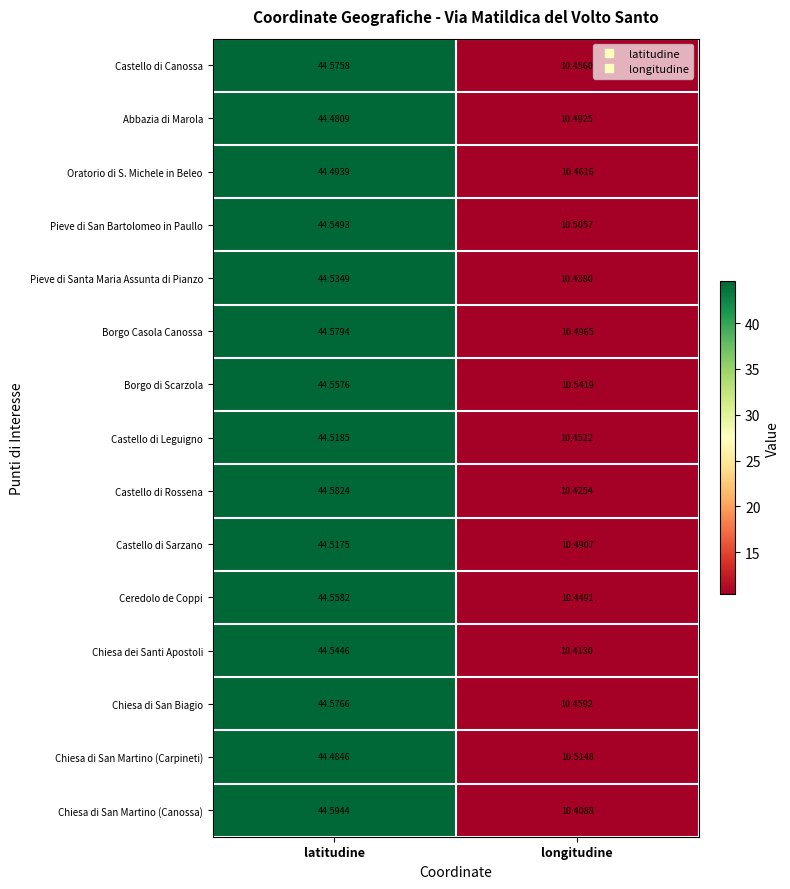

Between latitudine and longitudine, which series saw the biggest shift?

Chiesa di San Martino (Canossa)